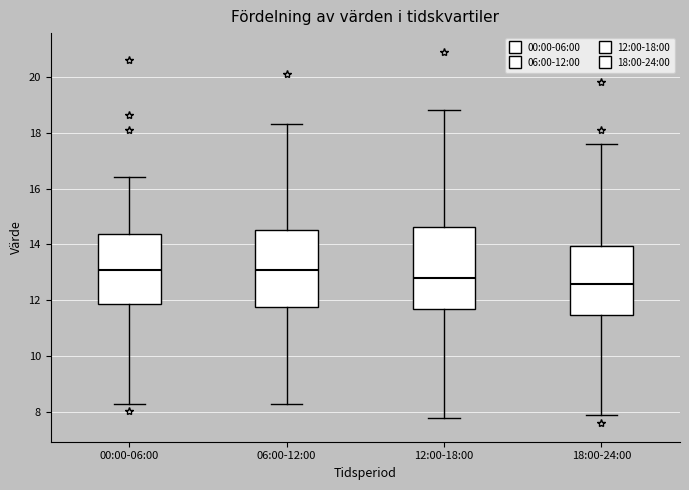

Reading left to right, transcribe this box plot: for each box, give where its median line is, the range the box spans, and where its two whiskers end, as read against the y-axis. The values are not printed on the chart, so give them approximately, as read against the axis.

00:00-06:00: median 13.0, box 11.8 to 14.4, whiskers 8.2 to 16.4
06:00-12:00: median 13.2, box 11.8 to 14.6, whiskers 8.4 to 18.4
12:00-18:00: median 12.8, box 11.6 to 14.6, whiskers 7.8 to 18.8
18:00-24:00: median 12.6, box 11.4 to 14.0, whiskers 8.0 to 17.6